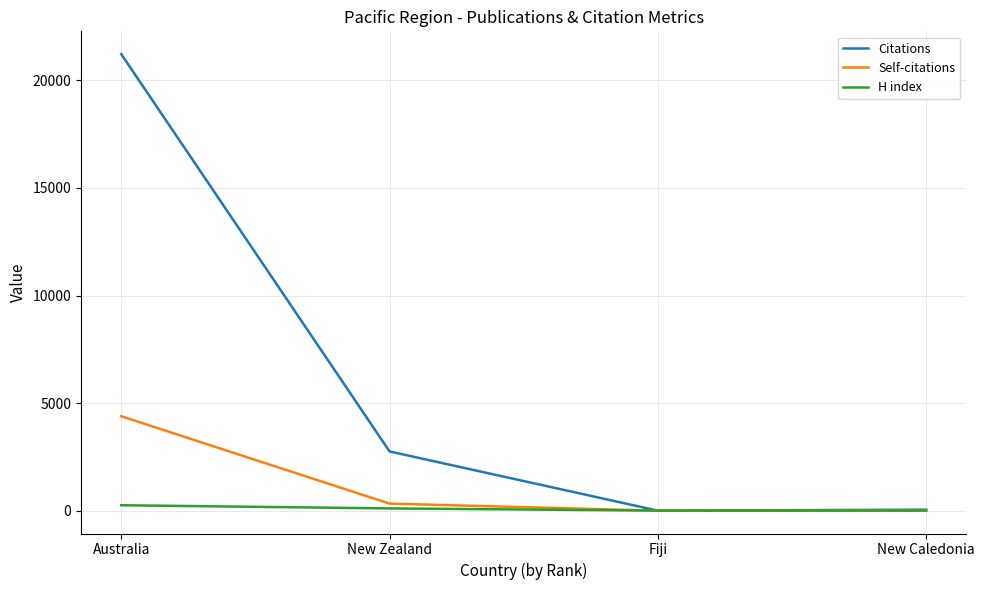

Rank the series by their maximum value, from lowest to highest.

H index, Self-citations, Citations